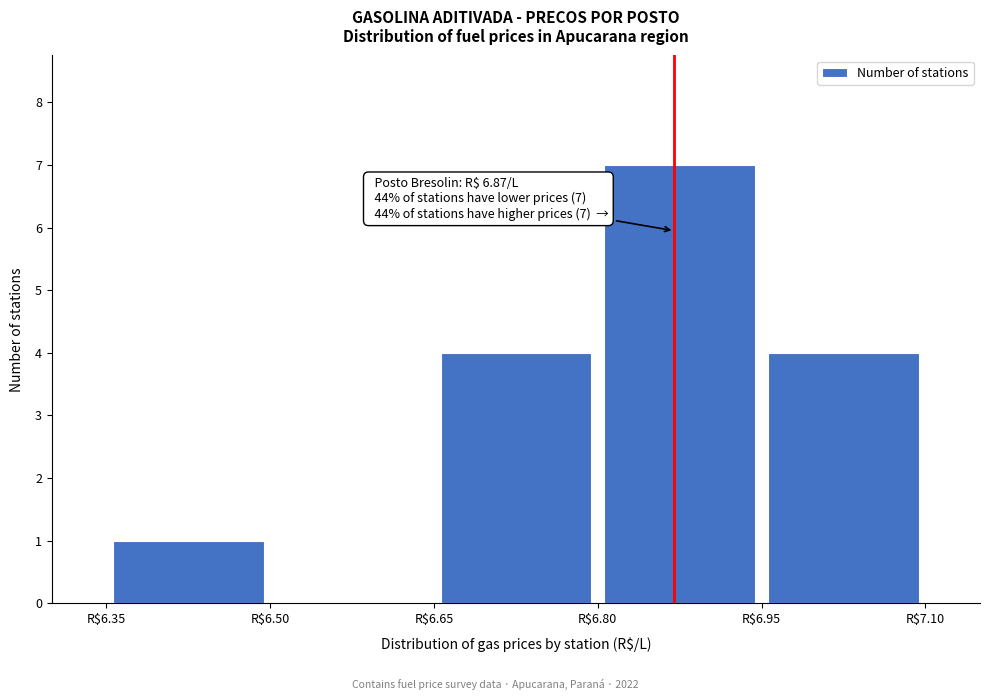

Which range on the x-axis has the tallest bar?

6.80 to 6.95